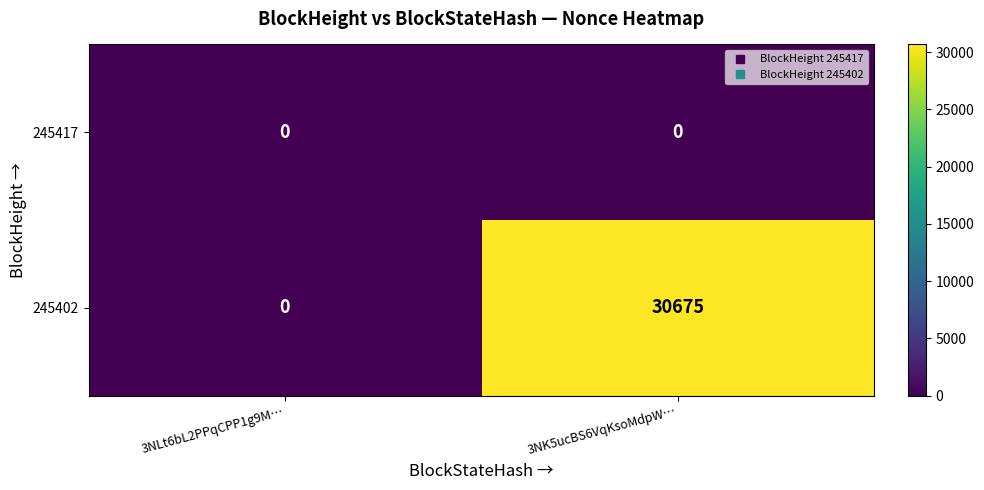

How many series are shown in this chart?

2